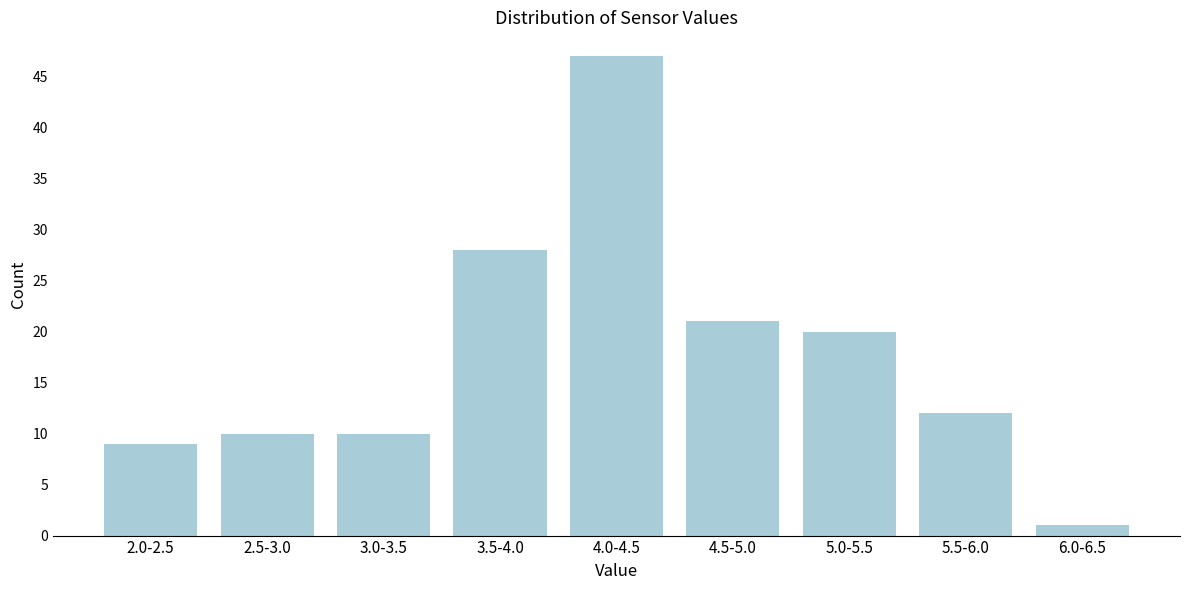

Reading right to left, what are all the values shown in this chart?

6.0-6.5=1	5.5-6.0=12	5.0-5.5=20	4.5-5.0=21	4.0-4.5=47	3.5-4.0=28	3.0-3.5=10	2.5-3.0=10	2.0-2.5=9